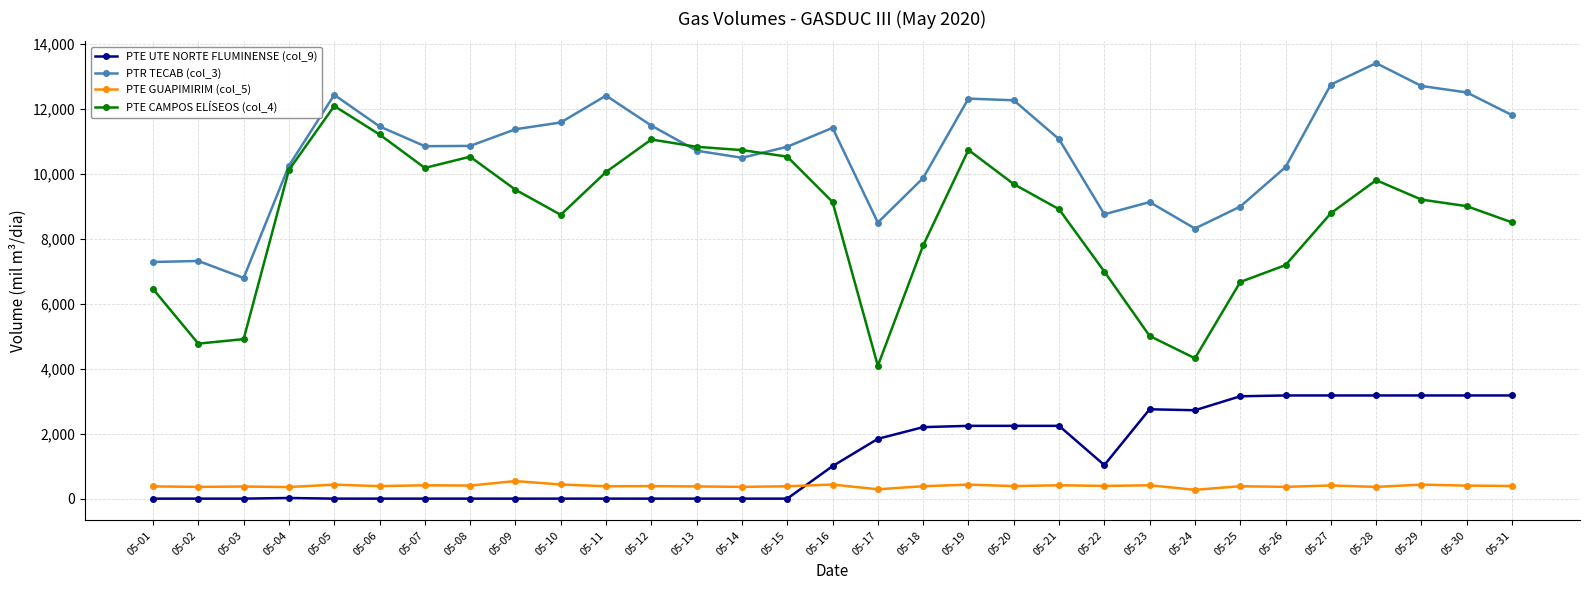

At 05-21, list the series in order from largest to smallest.

PTR TECAB (col_3), PTE CAMPOS ELÍSEOS (col_4), PTE UTE NORTE FLUMINENSE (col_9), PTE GUAPIMIRIM (col_5)